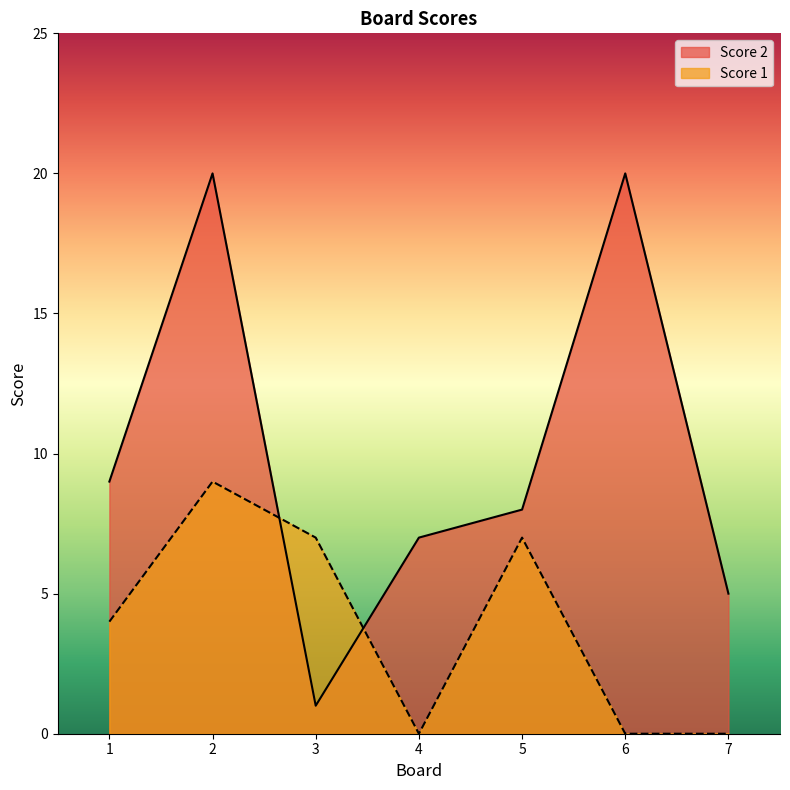

Is it true that Score 1 equals 9 at 2?

True